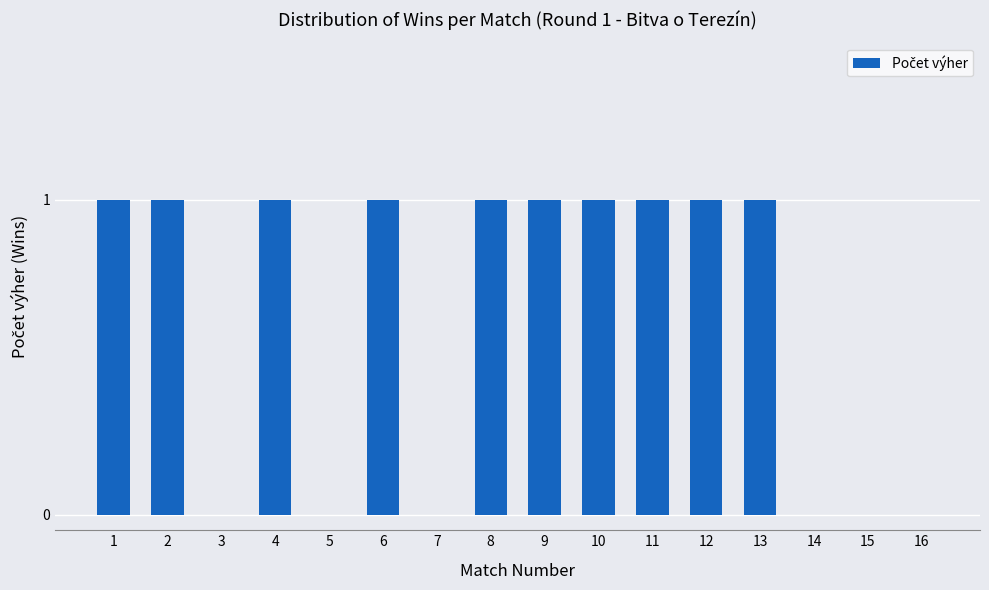

The value at 10 is 1. True or false?

True